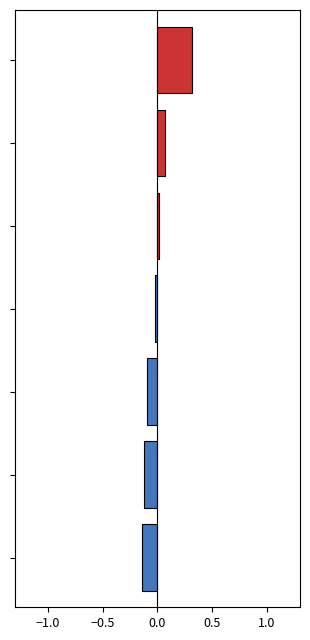

What is the greatest value displayed?

0.3